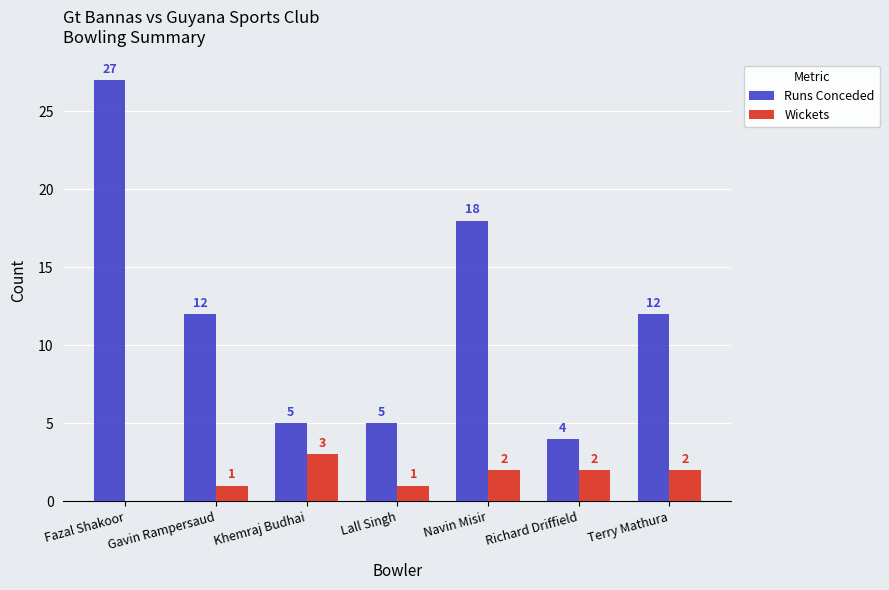

The Runs Conceded series shows 7 at Lall Singh. True or false?

False